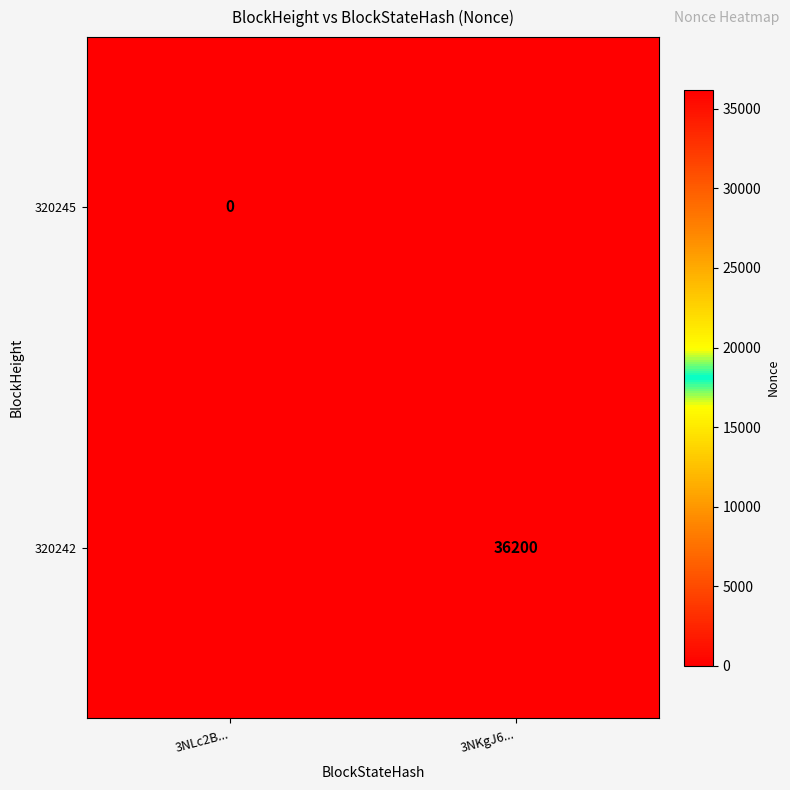

True or false: 320242 has a value of 36200 at 3NKgJ6....

True